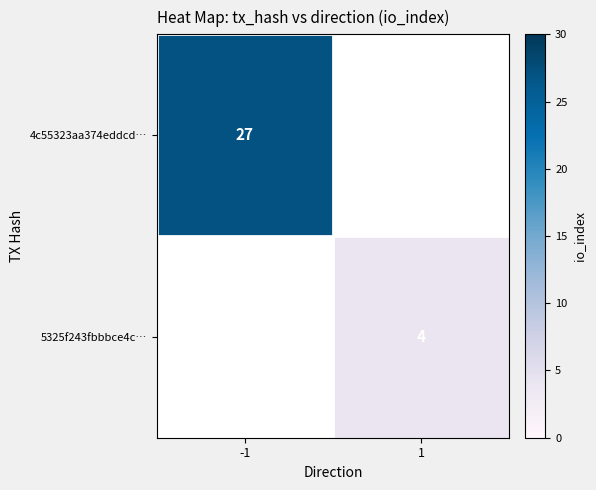

Between 1 and -1, which is larger?

-1